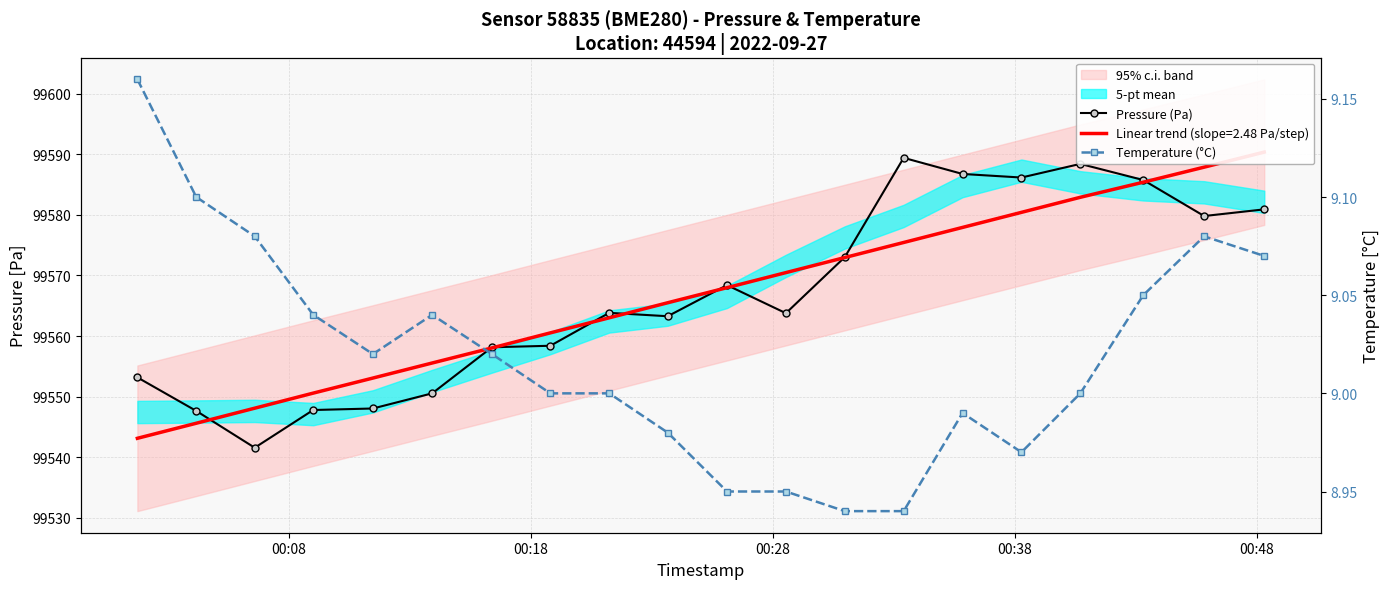

List the series in order of their peak value, lowest first.

Temperature (°C), Pressure (Pa)